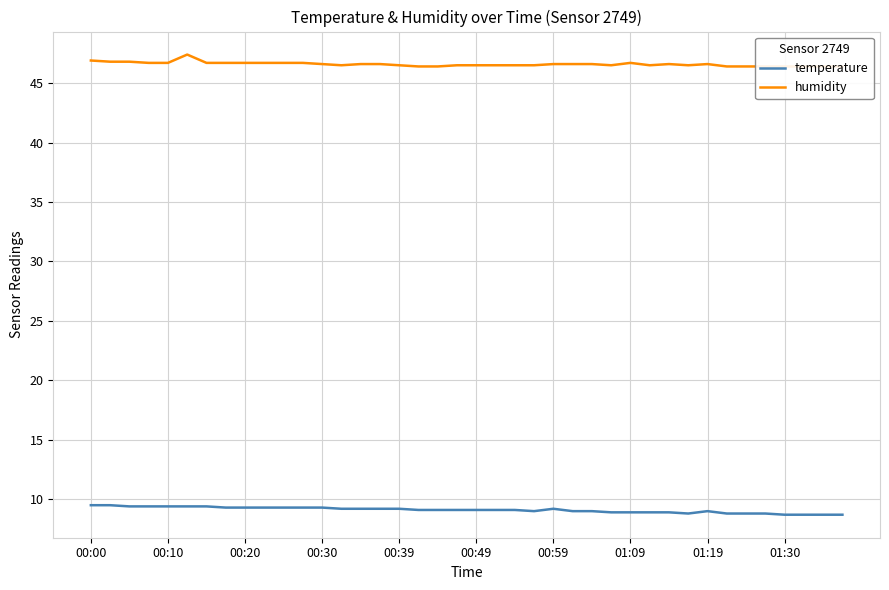

Reading left to right, extract all data points from this chart.

temperature: 9.5	9.5	9.4	9.4	9.4	9.4	9.4	9.3	9.3	9.3	9.3	9.3	9.3	9.2	9.2	9.2	9.2	9.1	9.1	9.1	9.1	9.1	9.1	9.0	9.2	9.0	9.0	8.9	8.9	8.9	8.9	8.8	9.0	8.8	8.8	8.8	8.7	8.7	8.7	8.7
humidity: 46.9	46.8	46.8	46.7	46.7	47.4	46.7	46.7	46.7	46.7	46.7	46.7	46.6	46.5	46.6	46.6	46.5	46.4	46.4	46.5	46.5	46.5	46.5	46.5	46.6	46.6	46.6	46.5	46.7	46.5	46.6	46.5	46.6	46.4	46.4	46.4	46.4	46.4	46.4	46.4